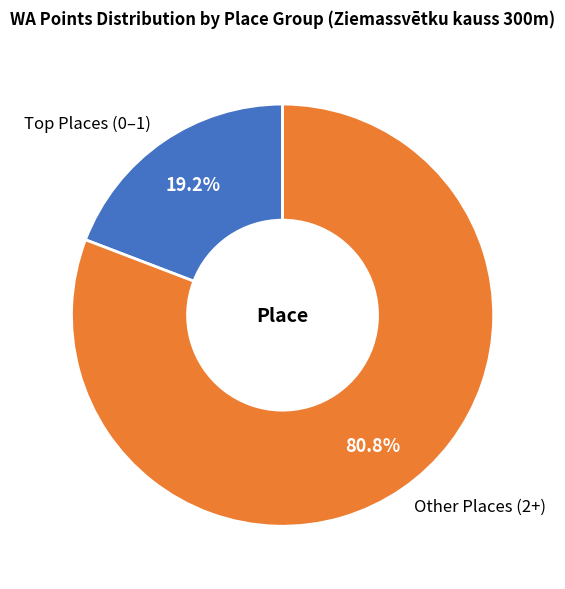

Does any single category account for the majority?

Yes